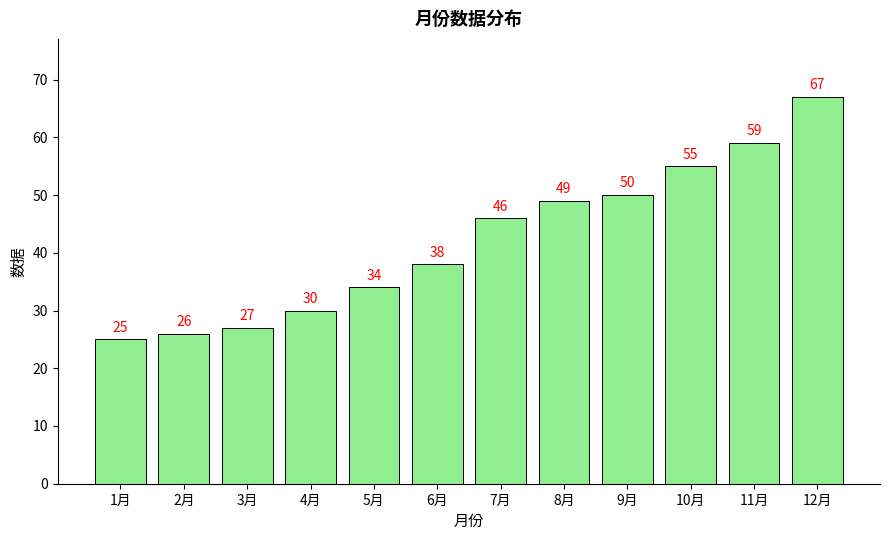

Read the value at 8月.

49